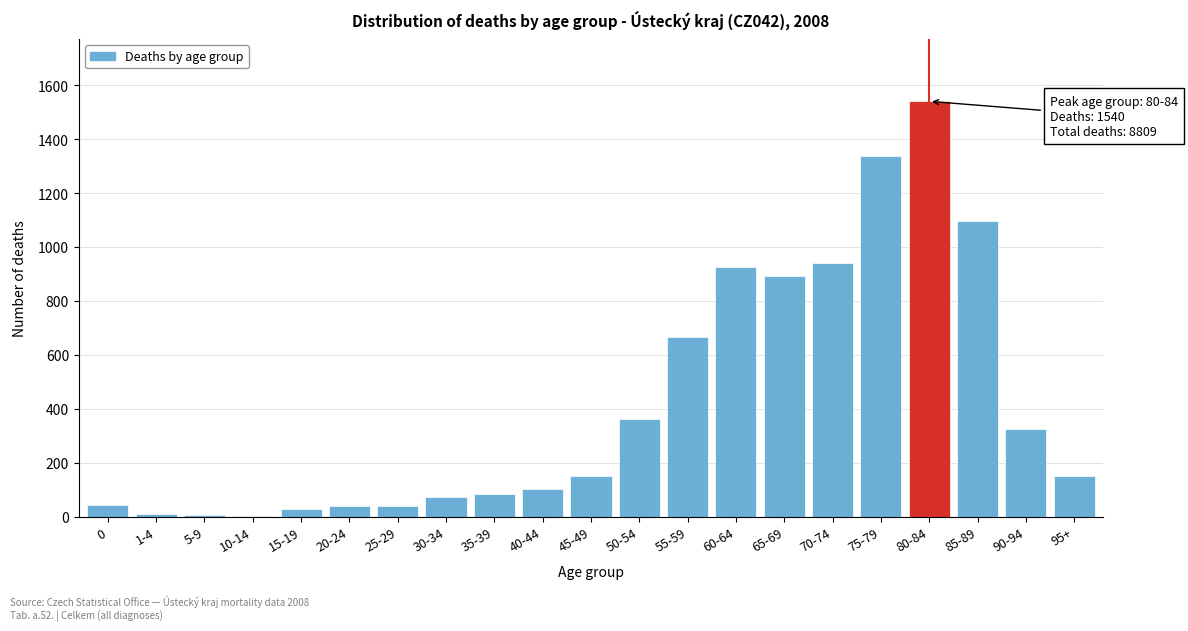

Which has a higher value, 20-24 or 95+?

95+